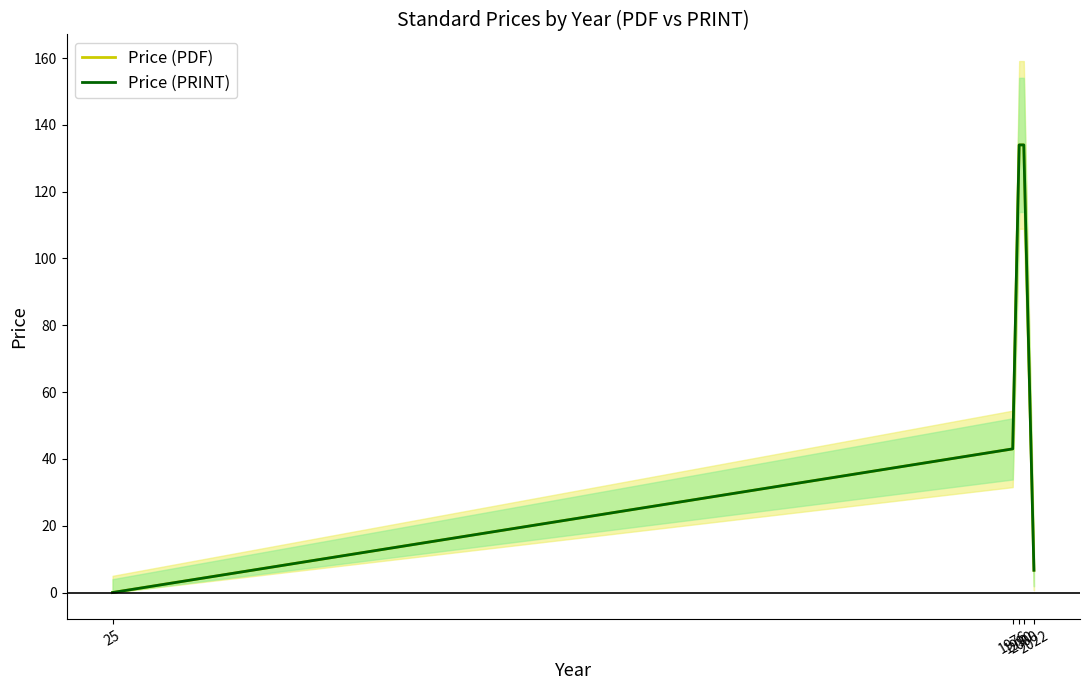

Is it true that Price (PDF) equals 0.0 at 25?

True